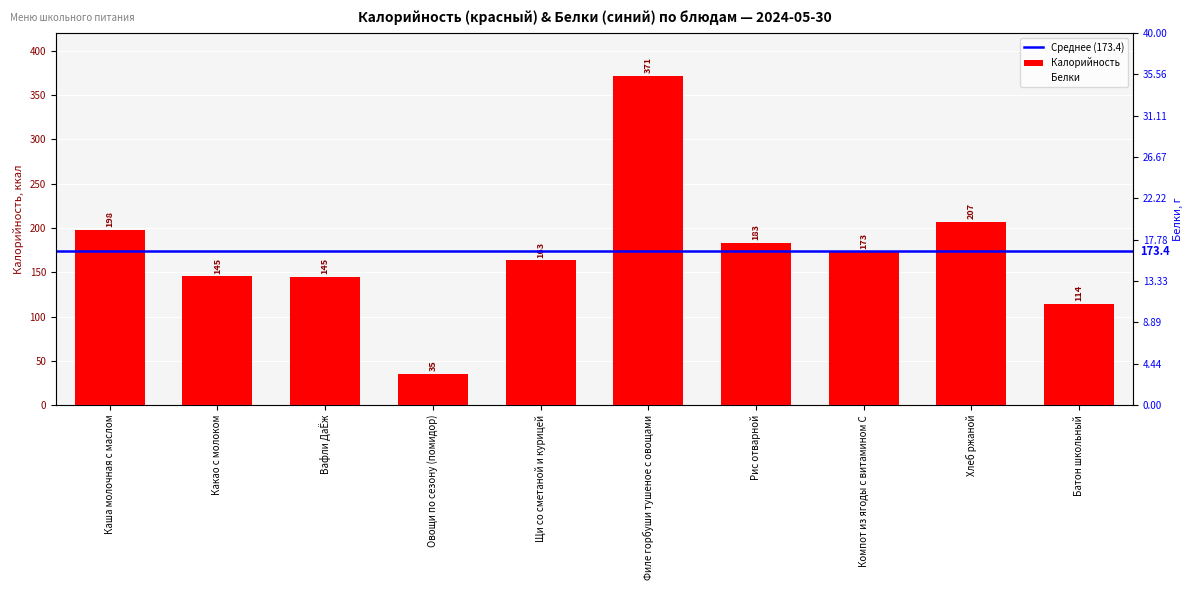

At which label does Калорийность reach its minimum?

Овощи по сезону (помидор)